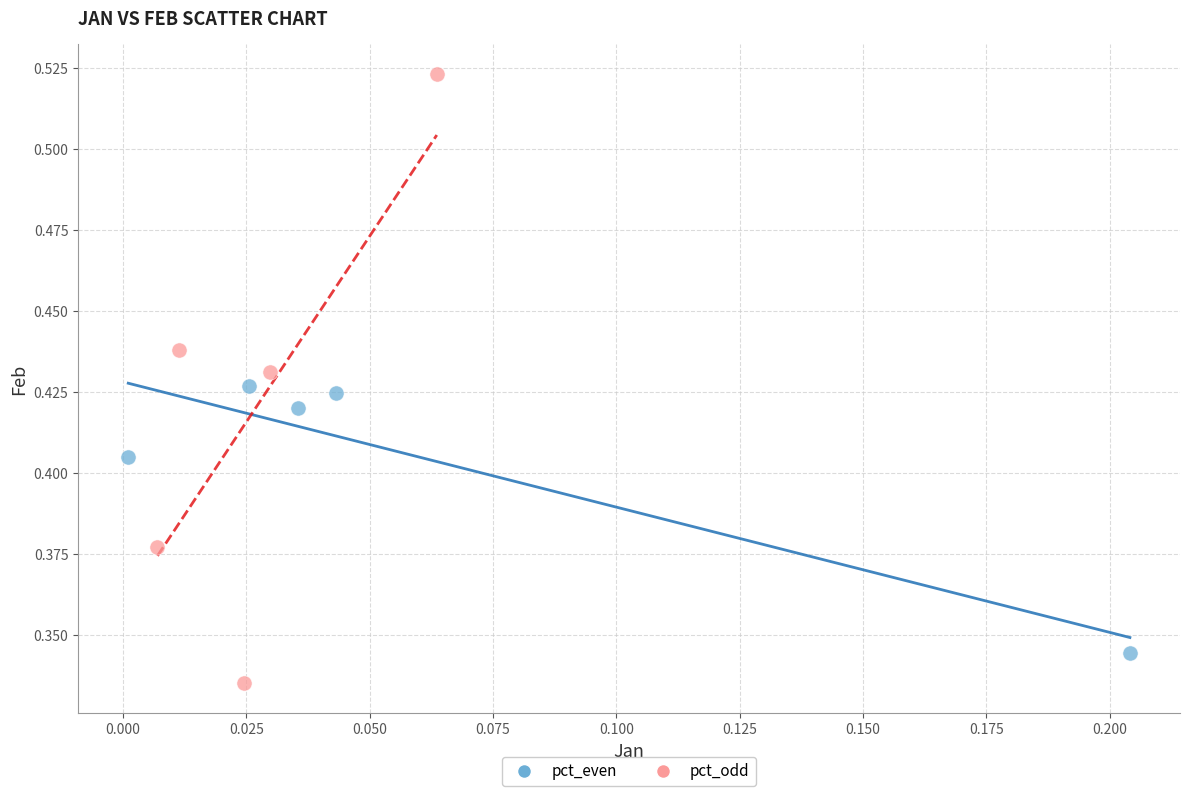

Which series has the widest spread of Y values?

pct_odd